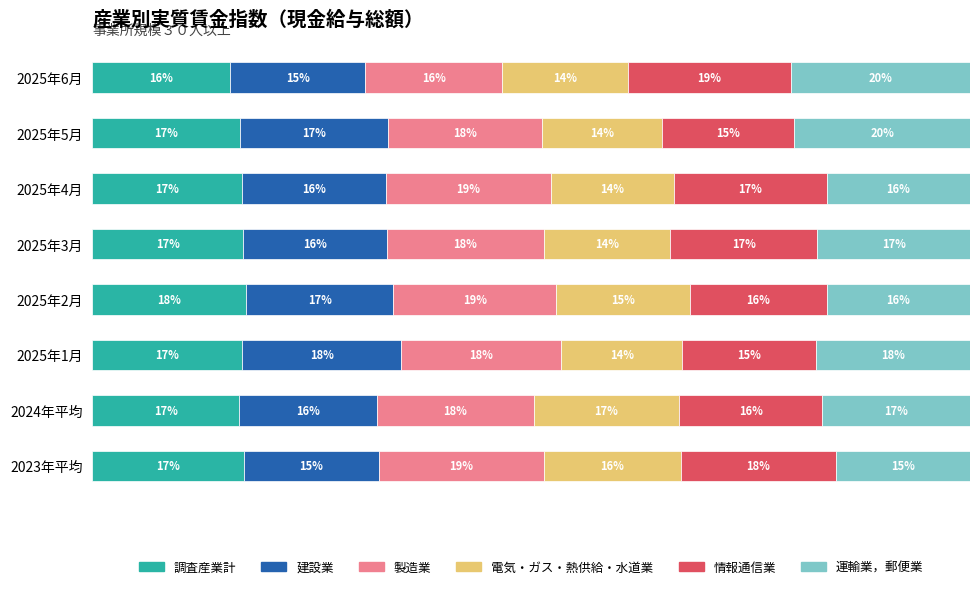

Where is 調査産業計 nearest to the value 16?

2025年6月